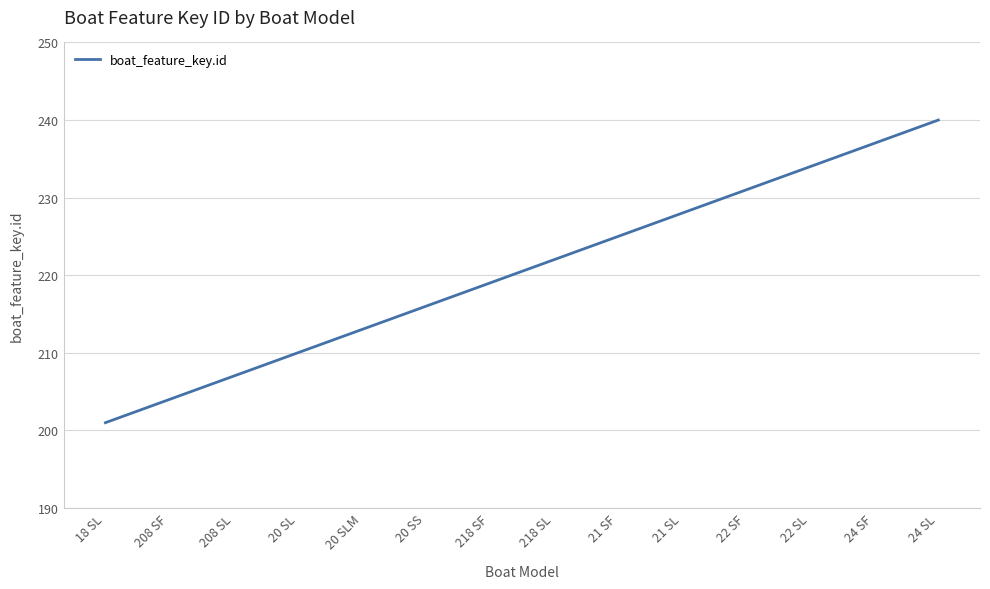

What is the sum of the values at 208 SF and 24 SF?

441